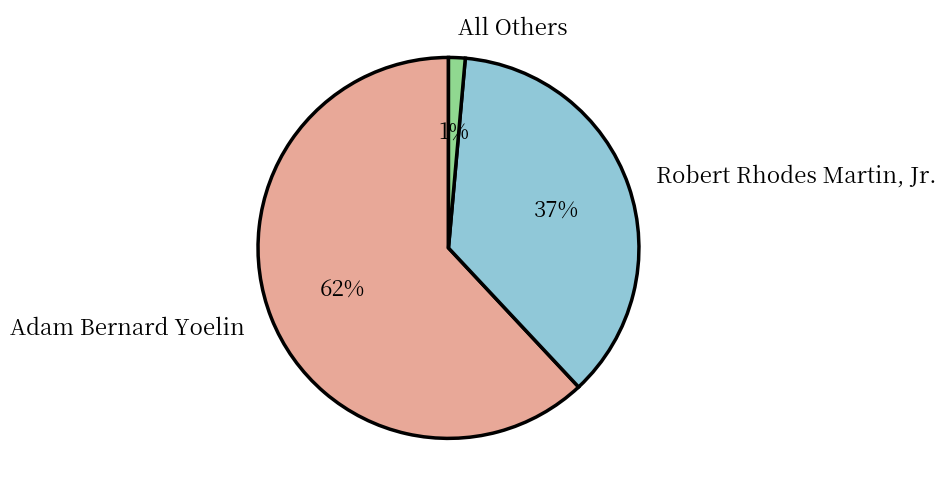

How many segments does this pie chart have?

3